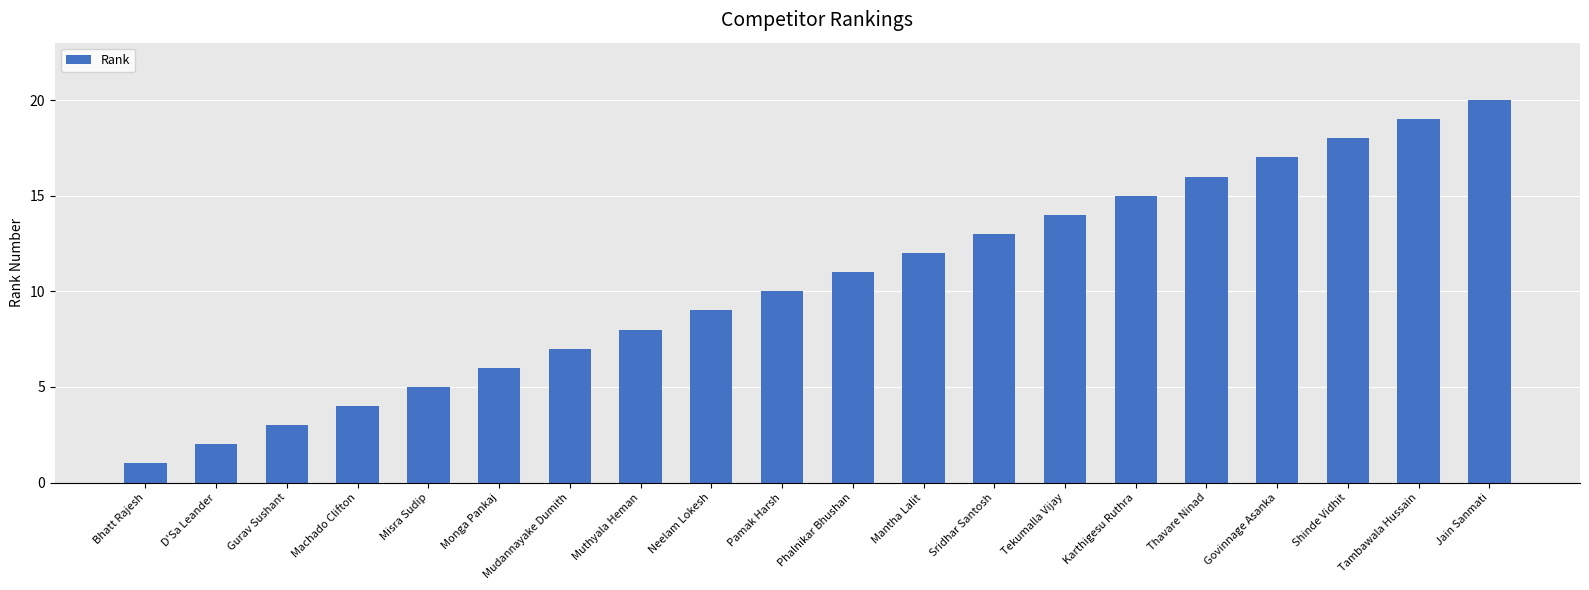

Approximately how many times larger is the value at Neelam Lokesh compared to Phalnikar Bhushan?

0.8